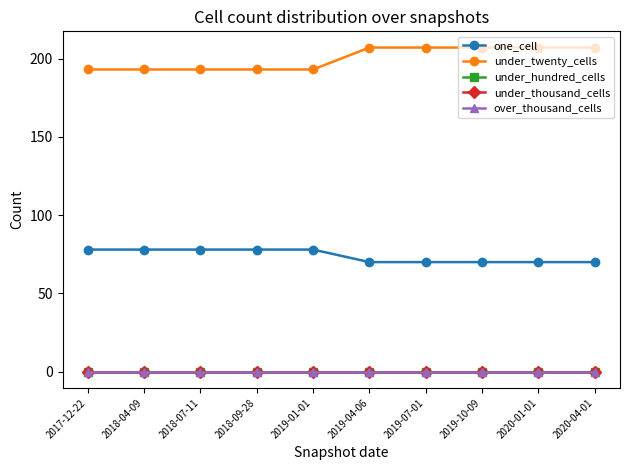

True or false: under_hundred_cells has more than 0 interior local peaks.

False